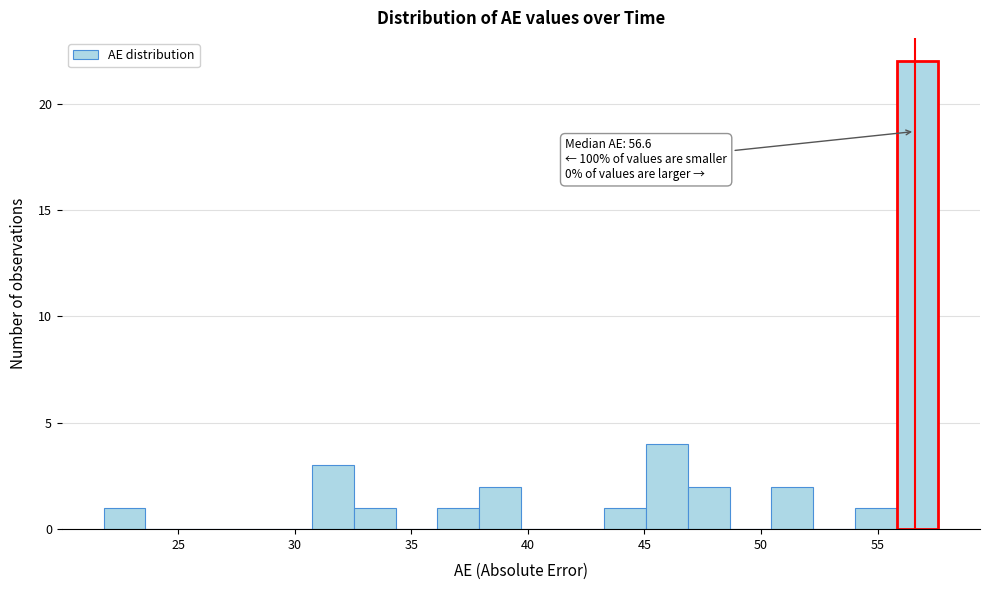

Around what value on the x-axis is the tallest bar? Give the approximate position of its centre, as read against the axis.

56.5